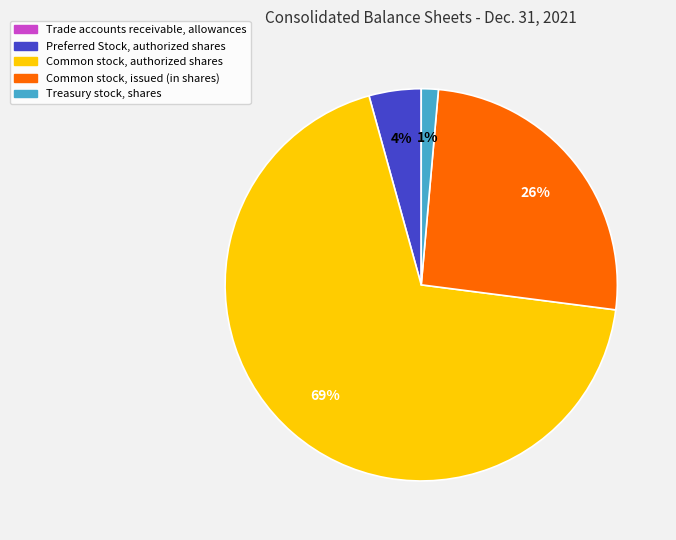

To the nearest percent, what percentage of the pie is Common stock, issued (in shares)?

26%